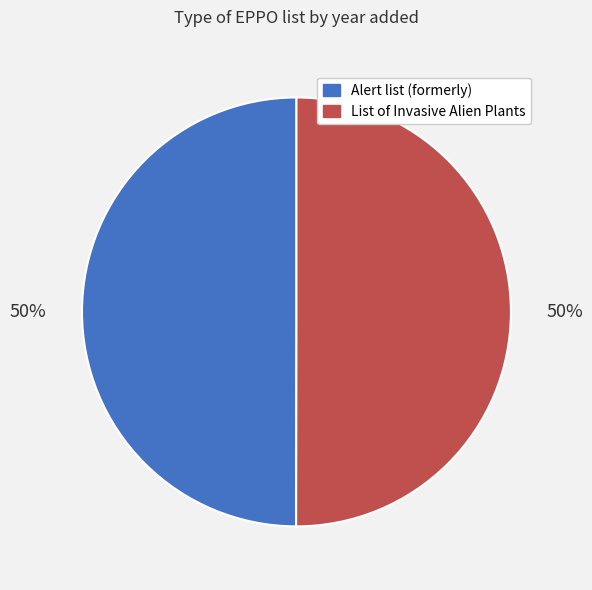

What is the ratio of the value at List of Invasive Alien Plants to the value at Alert list (formerly)?

1.0